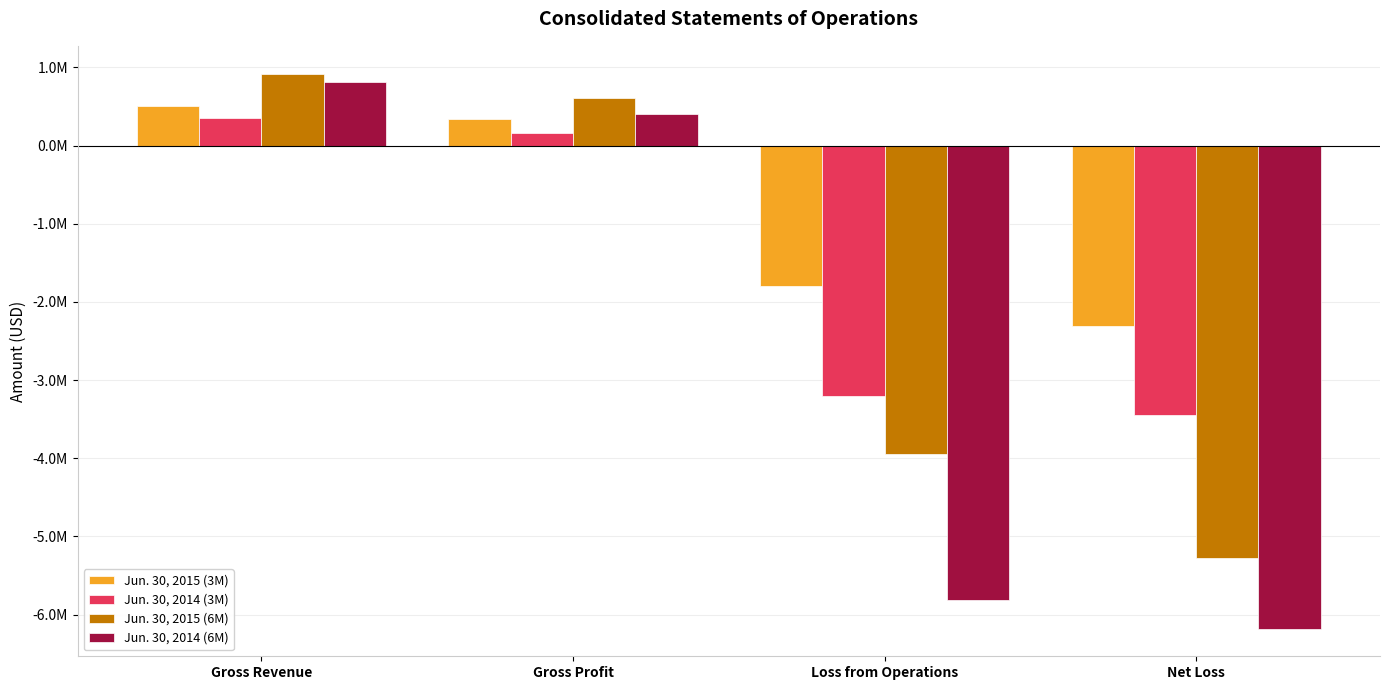

Is the value of Jun. 30, 2015 (3M) at Gross Profit greater than the value of Jun. 30, 2014 (3M) at Loss from Operations?

Yes